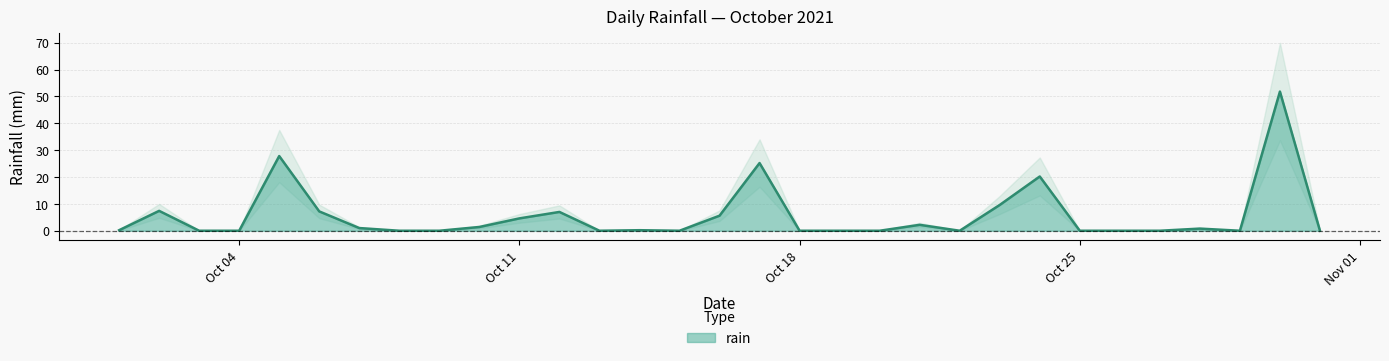

What value does the data have at 2021-10-21?

2.2